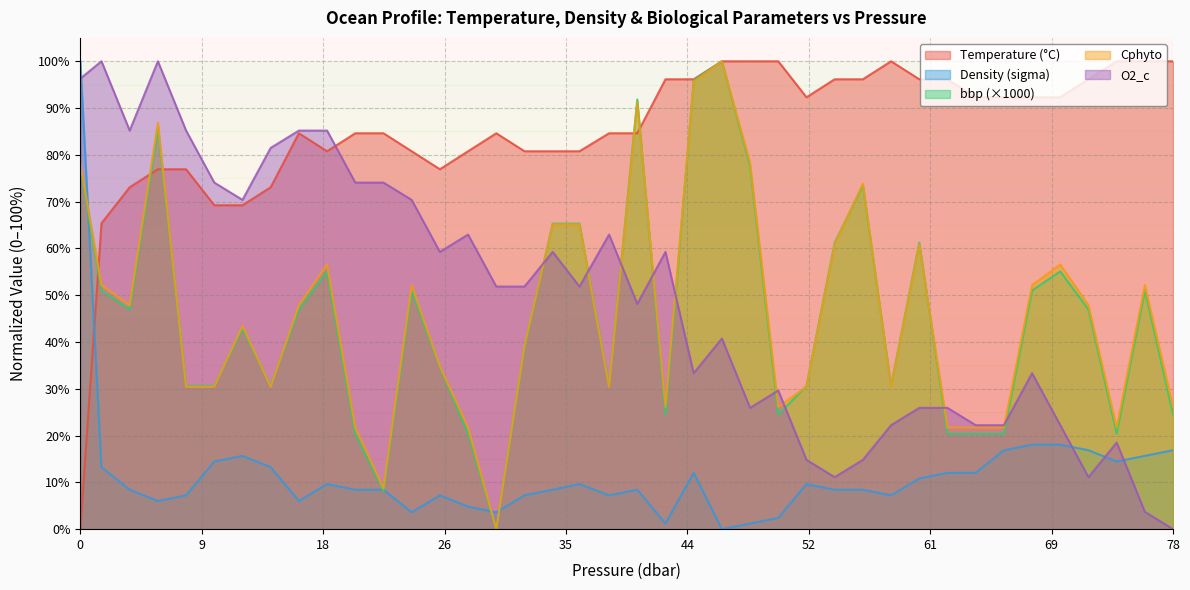

What is the highest value of the Temperature (°C) series?

100.0